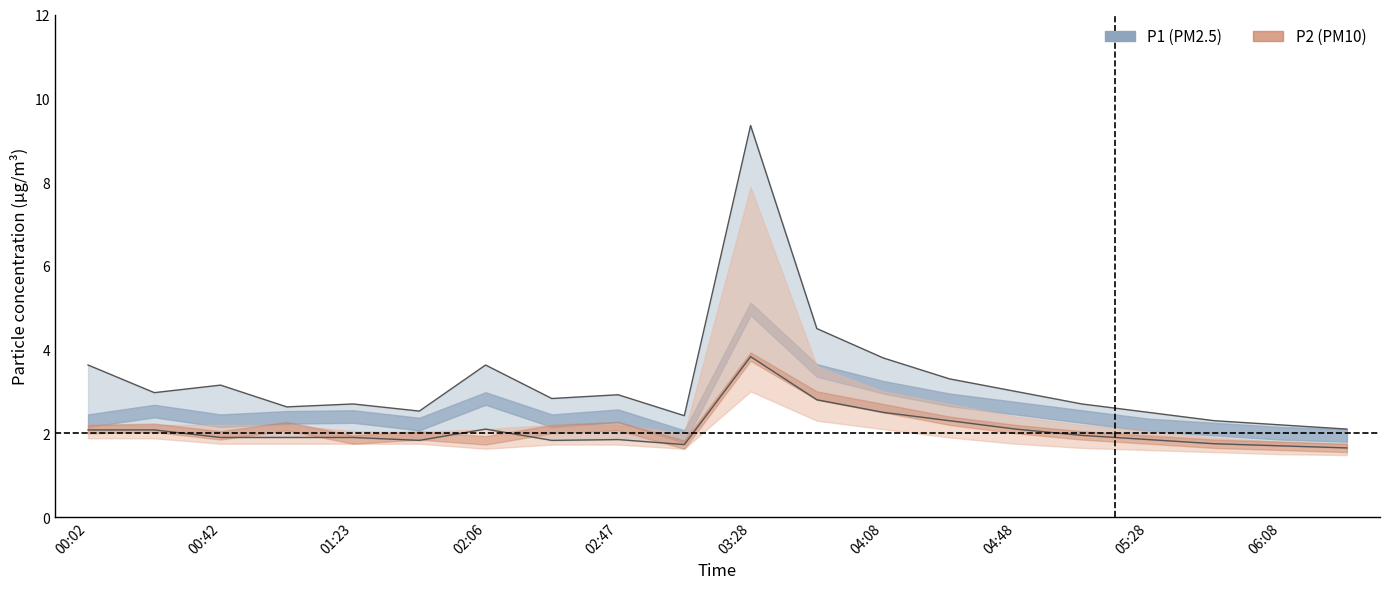

At which category does the chart reach its peak across all series?

03:28